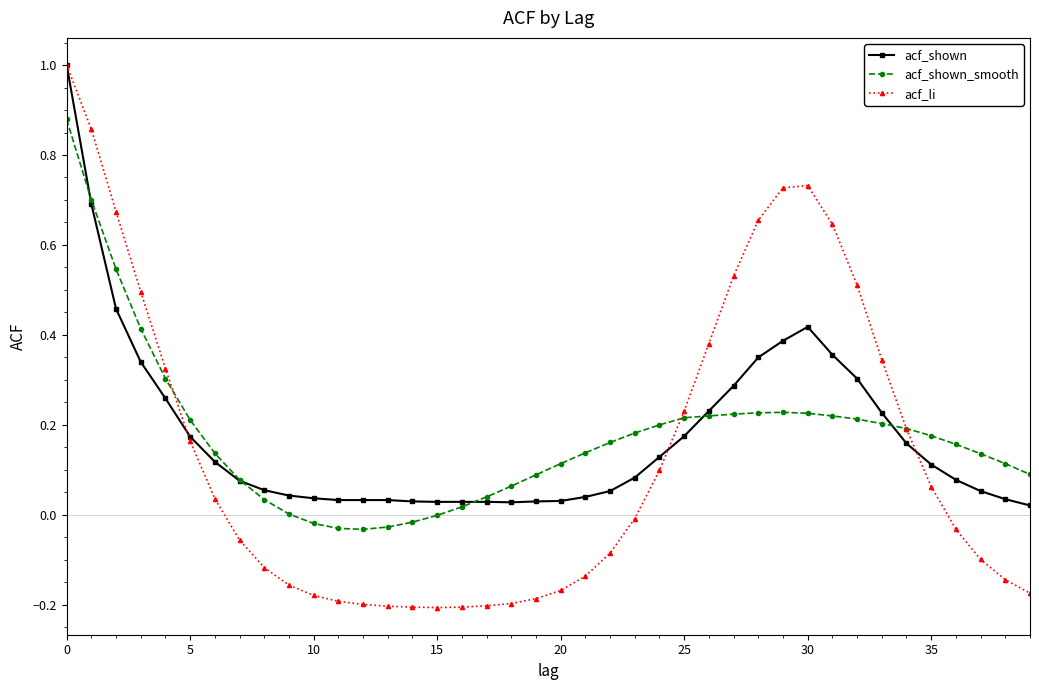

Which series has the largest range (max minus min)?

acf_li